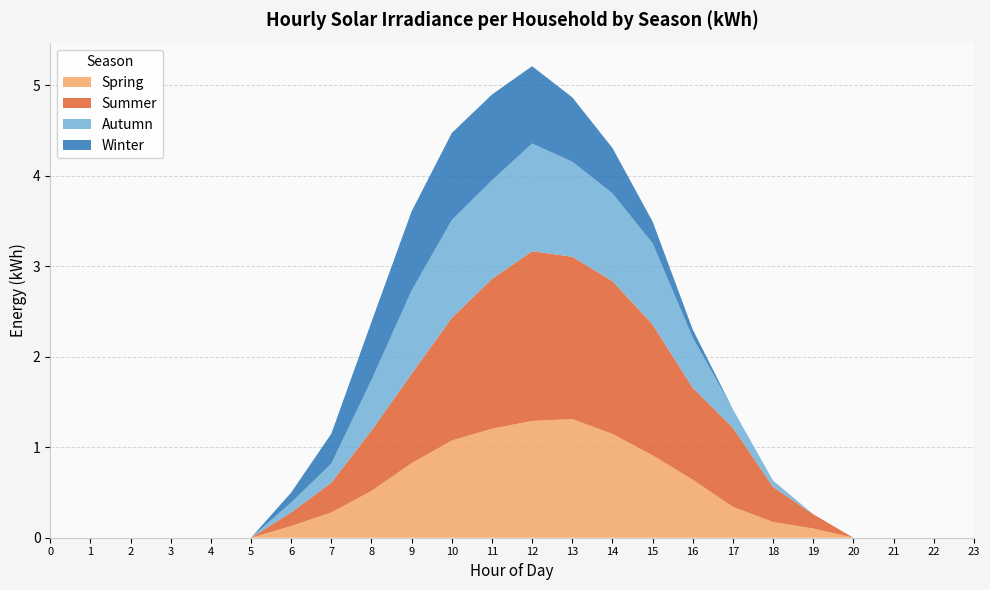

Reading left to right, transcribe all the data shown in this chart.

Spring: 0=0.0	1=0.0	2=0.0	3=0.0	4=0.0	5=0.0	6=0.1	7=0.3	8=0.5	9=0.8	10=1.1	11=1.2	12=1.3	13=1.3	14=1.1	15=0.9	16=0.6	17=0.3	18=0.2	19=0.1	20=0.0	21=0.0	22=0.0	23=0.0
Summer: 0=0.0	1=0.0	2=0.0	3=0.0	4=0.0	5=0.0	6=0.1	7=0.3	8=0.7	9=1.0	10=1.4	11=1.7	12=1.9	13=1.8	14=1.7	15=1.4	16=1.0	17=0.9	18=0.4	19=0.2	20=0.0	21=0.0	22=0.0	23=0.0
Autumn: 0=0.0	1=0.0	2=0.0	3=0.0	4=0.0	5=0.0	6=0.1	7=0.2	8=0.6	9=0.9	10=1.1	11=1.1	12=1.2	13=1.1	14=1.0	15=0.9	16=0.6	17=0.2	18=0.1	19=0.0	20=0.0	21=0.0	22=0.0	23=0.0
Winter: 0=0.0	1=0.0	2=0.0	3=0.0	4=0.0	5=0.0	6=0.1	7=0.3	8=0.6	9=0.9	10=1.0	11=0.9	12=0.9	13=0.7	14=0.5	15=0.2	16=0.1	17=0.0	18=0.0	19=0.0	20=0.0	21=0.0	22=0.0	23=0.0